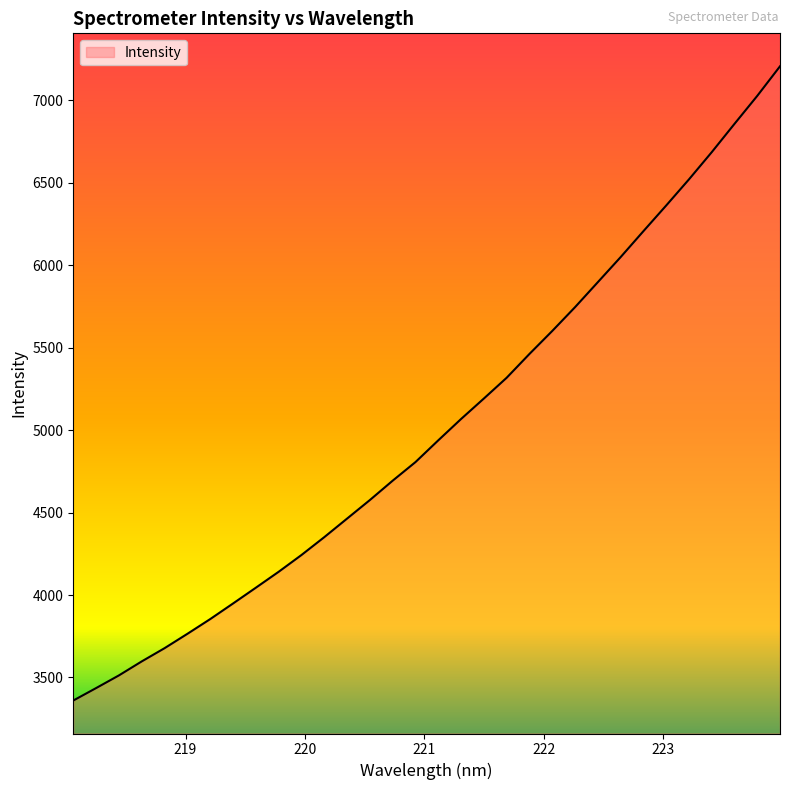

What is the difference between the maximum and minimum values?

3847.2